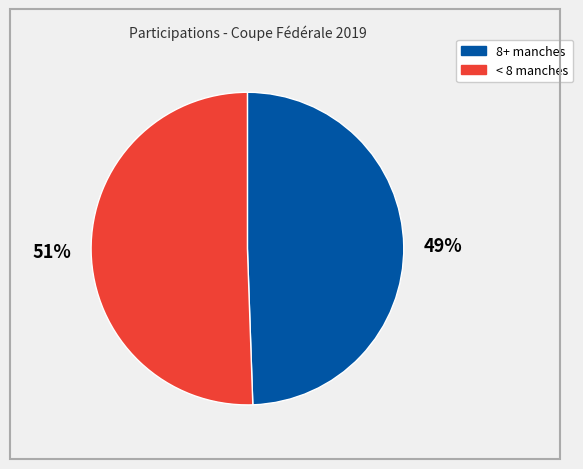

Between < 8 manches and 8+ manches, which is larger?

< 8 manches